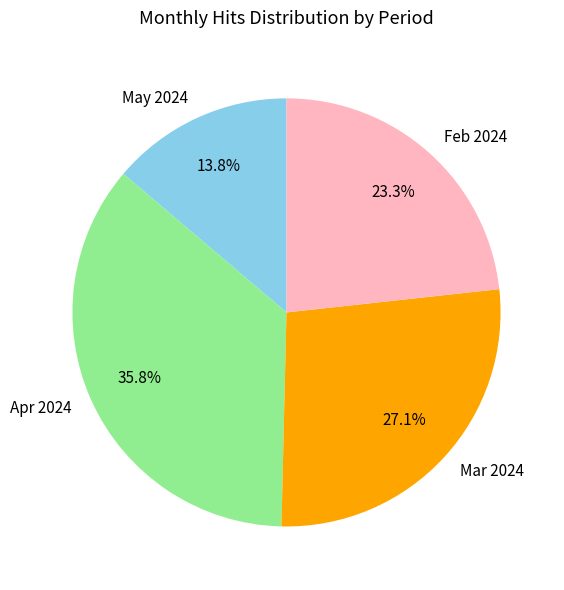

Is there a majority slice in this chart?

No